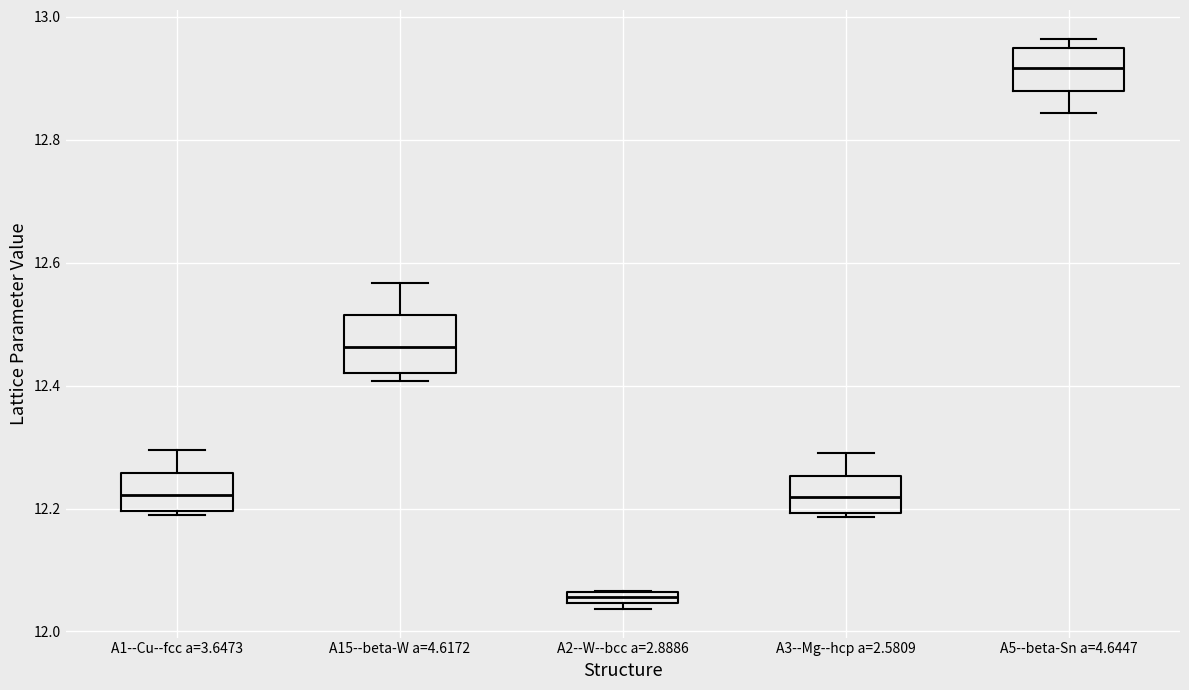

Which box's median line is the lowest?

A2--W--bcc a=2.8886